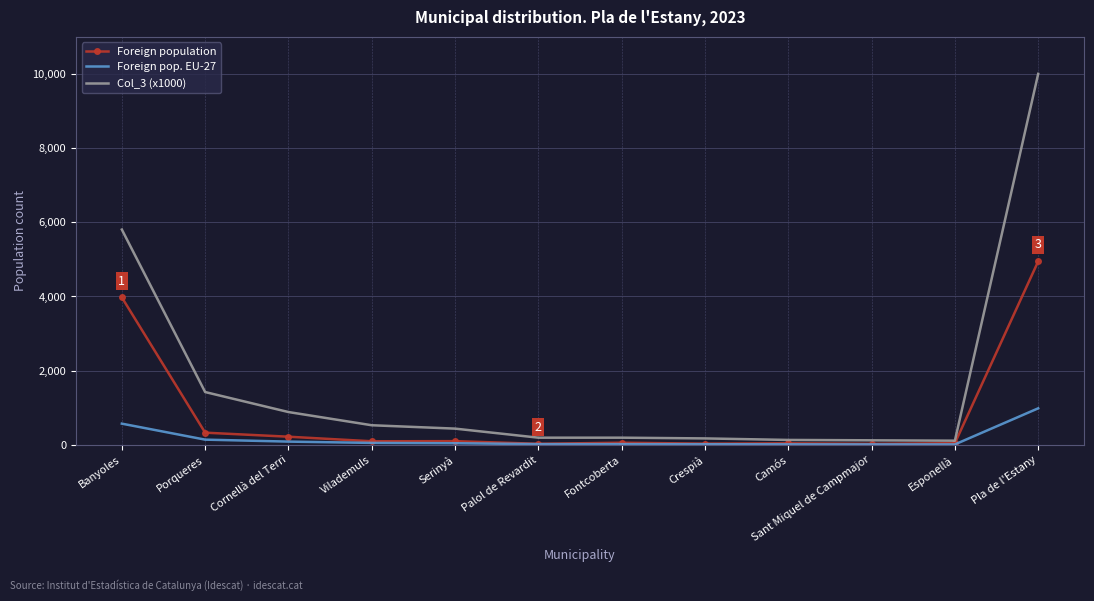

What is the smallest value displayed?

11